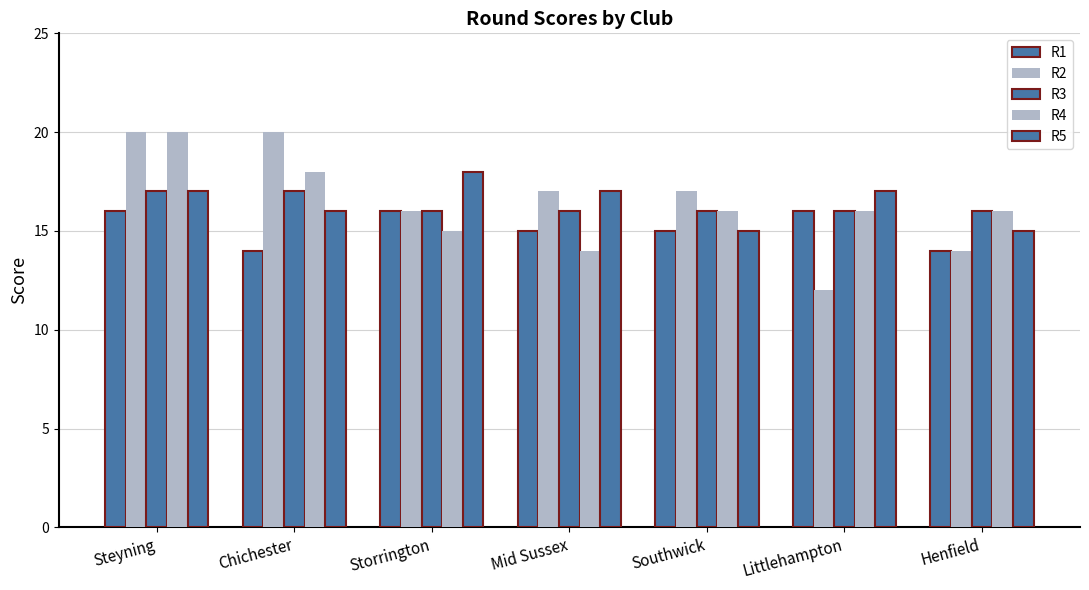

Between Steyning and Storrington, which is larger?

Steyning